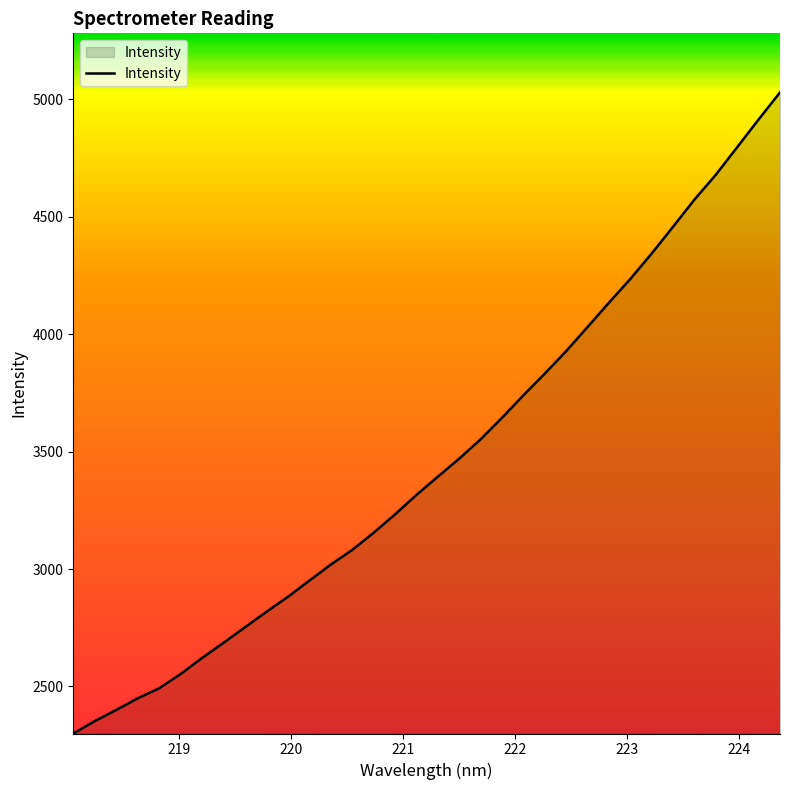

What is the difference between the maximum and minimum values?

2729.5